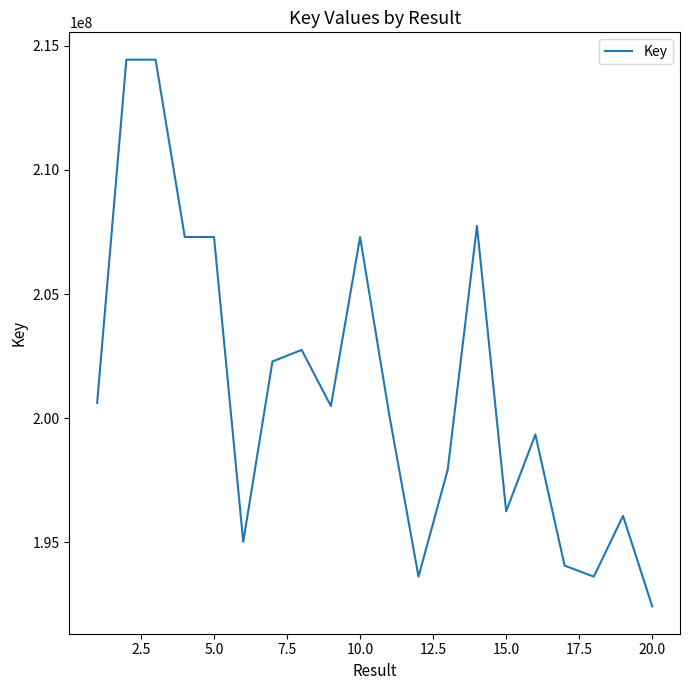

How many lines are shown in the chart?

1